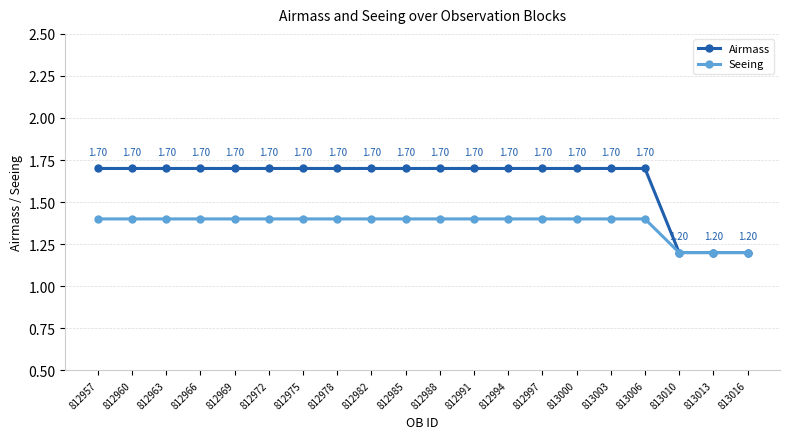

Reading right to left, list all the values displayed in this chart.

Airmass: 813016=1.2	813013=1.2	813010=1.2	813006=1.7	813003=1.7	813000=1.7	812997=1.7	812994=1.7	812991=1.7	812988=1.7	812985=1.7	812982=1.7	812978=1.7	812975=1.7	812972=1.7	812969=1.7	812966=1.7	812963=1.7	812960=1.7	812957=1.7
Seeing: 813016=1.2	813013=1.2	813010=1.2	813006=1.4	813003=1.4	813000=1.4	812997=1.4	812994=1.4	812991=1.4	812988=1.4	812985=1.4	812982=1.4	812978=1.4	812975=1.4	812972=1.4	812969=1.4	812966=1.4	812963=1.4	812960=1.4	812957=1.4